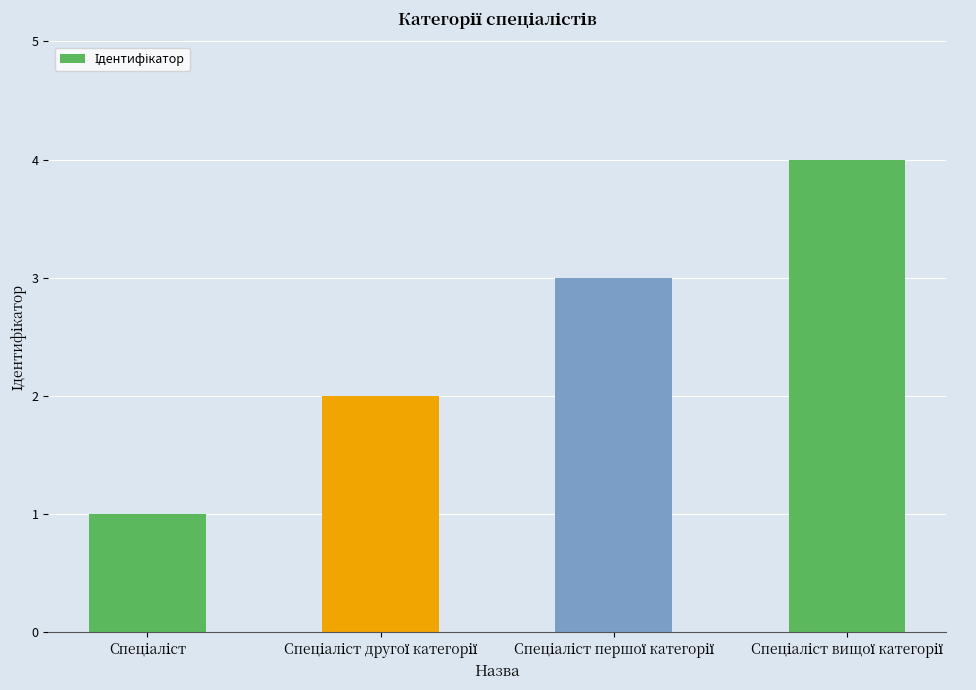

Count the values in the range 2 to 4.

3